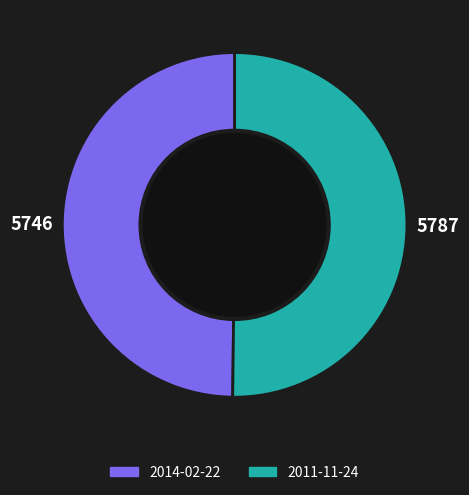

How many segments does this pie chart have?

2